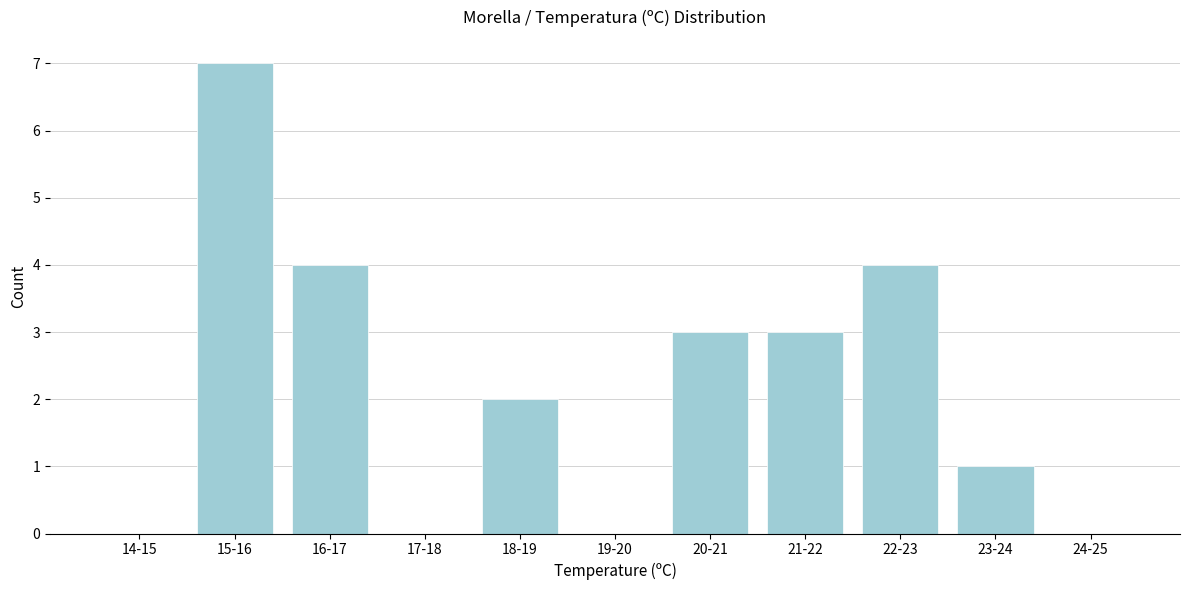

Reading left to right, transcribe all the data shown in this chart.

14-15=0	15-16=7	16-17=4	17-18=0	18-19=2	19-20=0	20-21=3	21-22=3	22-23=4	23-24=1	24-25=0